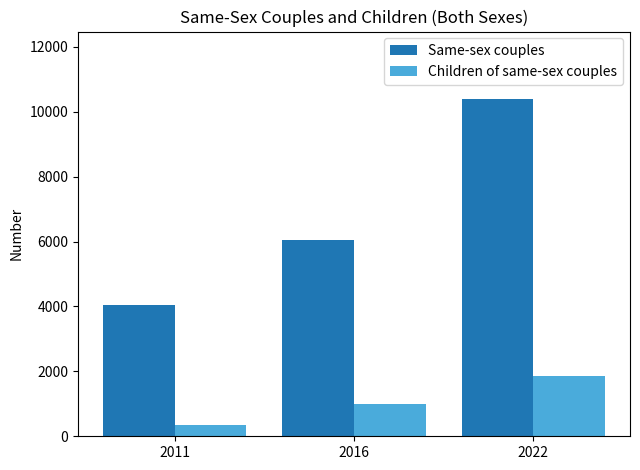

How many bars are there in total?

6